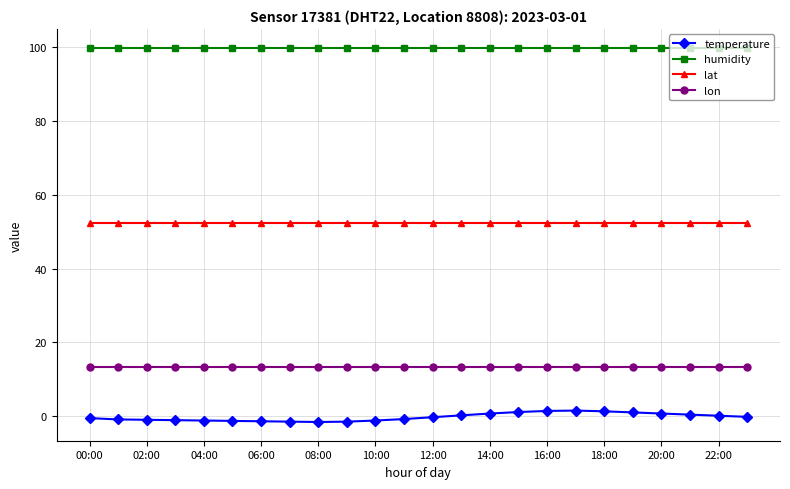

What is the greatest value displayed?

99.9